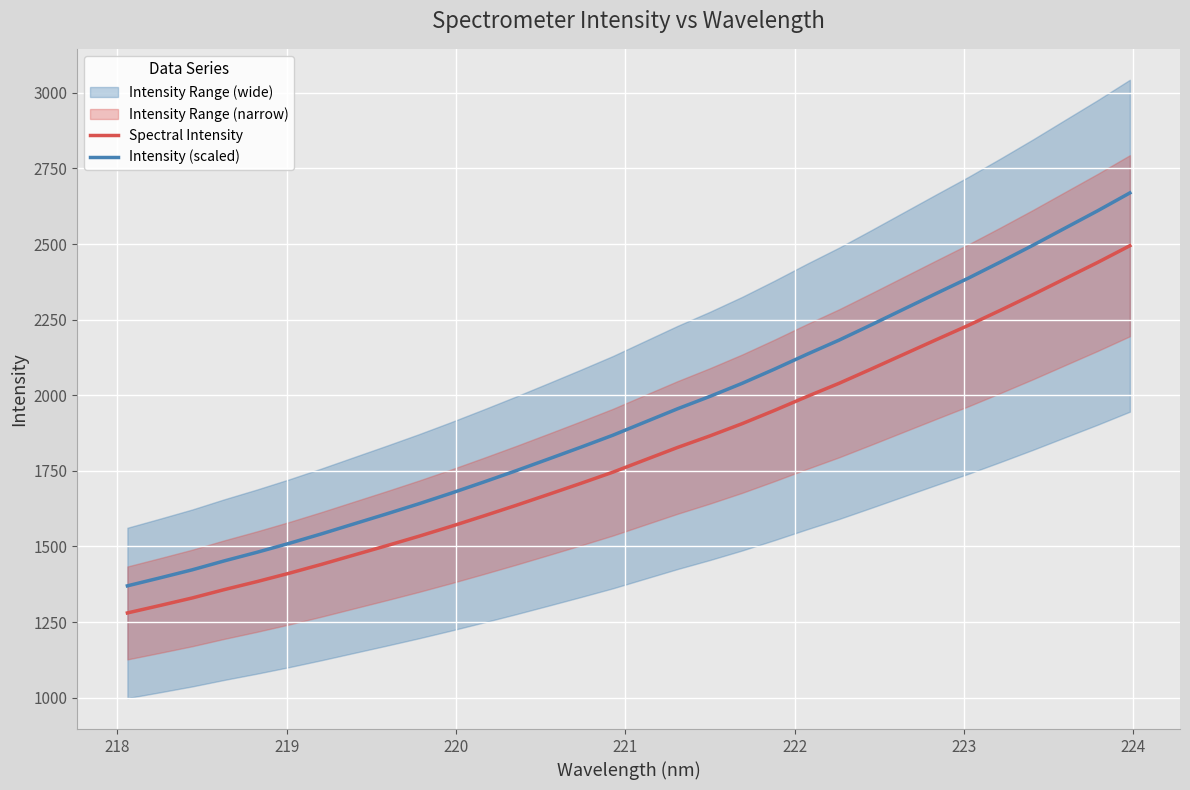

True or false: Spectral Intensity and Intensity (scaled) cross at least once.

False